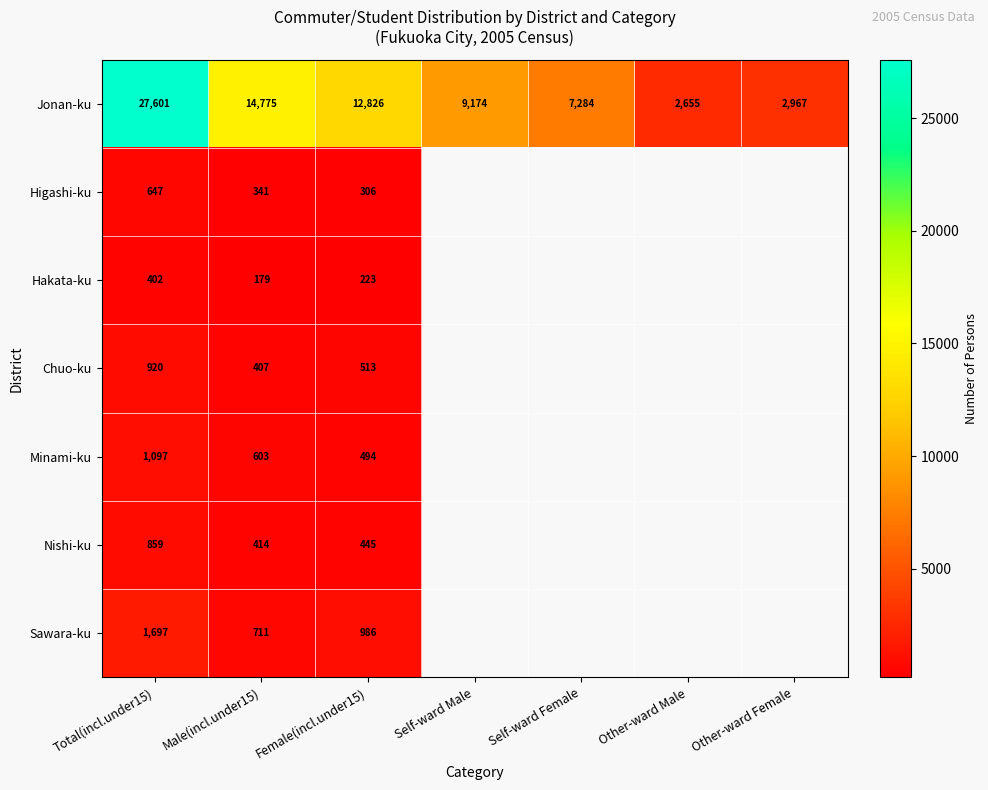

At Total(incl.under15), list the series in order from smallest to largest.

Hakata-ku, Higashi-ku, Nishi-ku, Chuo-ku, Minami-ku, Sawara-ku, Jonan-ku